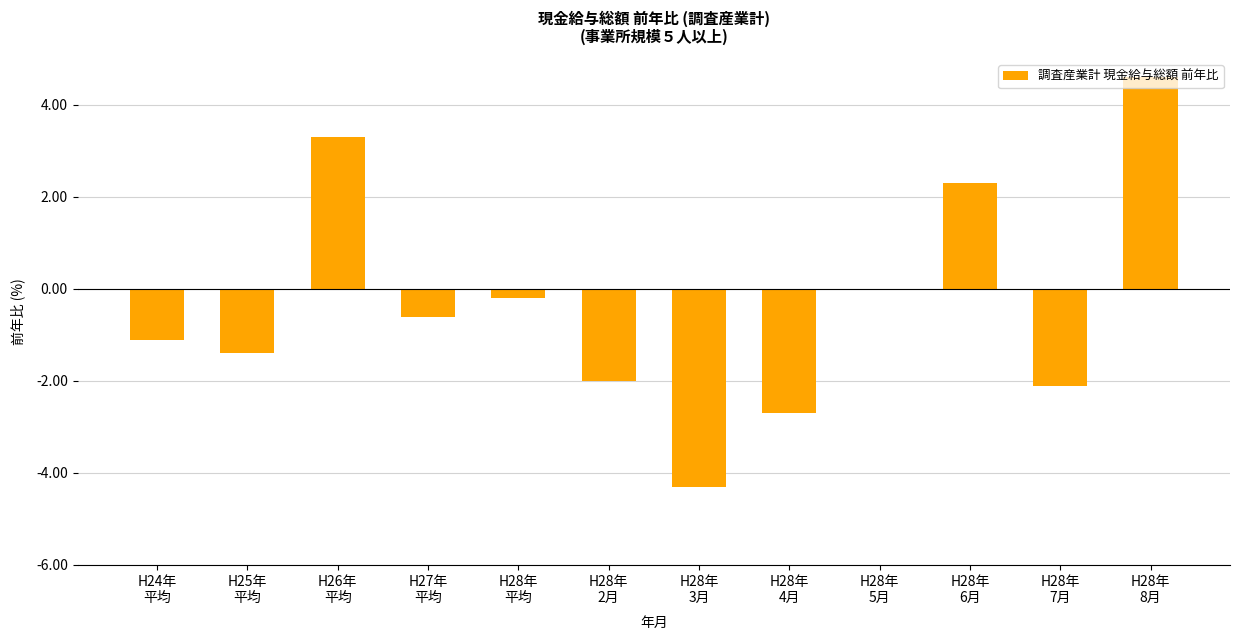

The chart shows a value of -0.6 at H27年
平均. True or false?

True